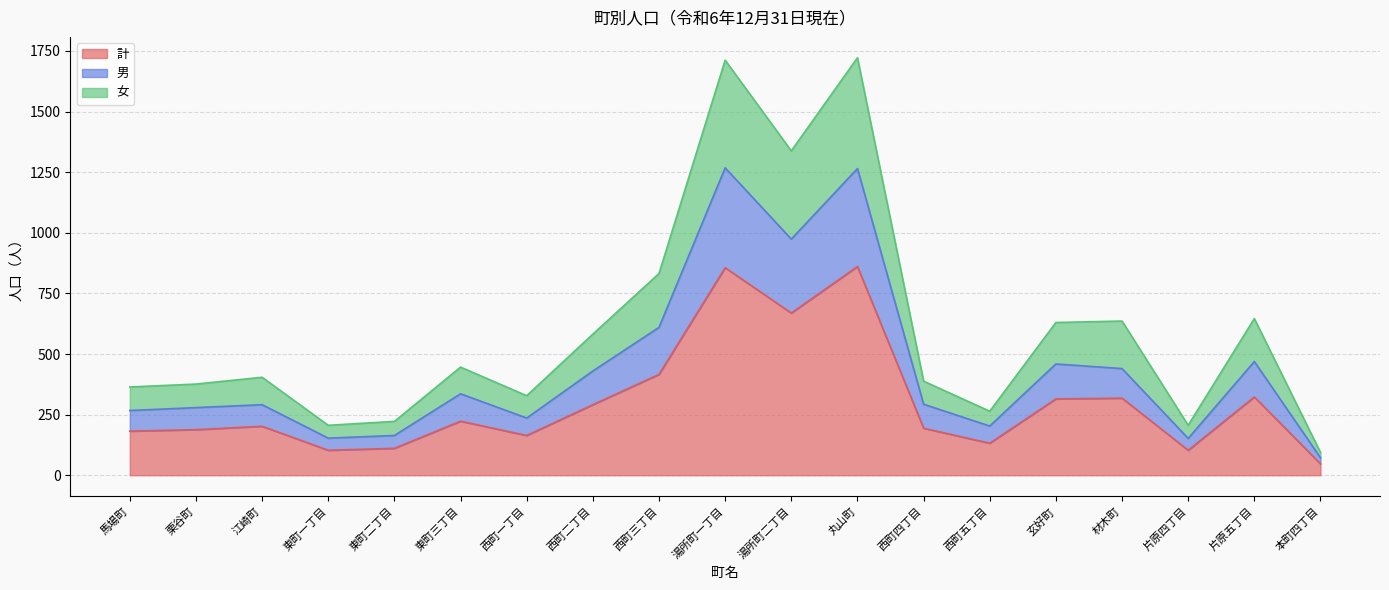

What are all the series names shown in the legend?

計, 男, 女